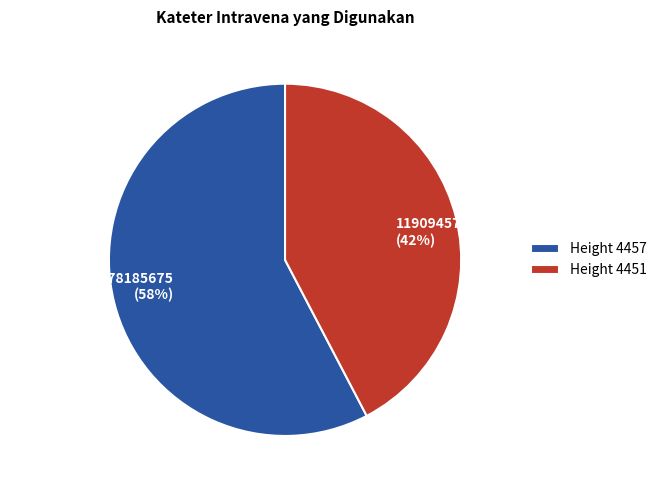

To the nearest percent, what is the average slice percentage?

50%